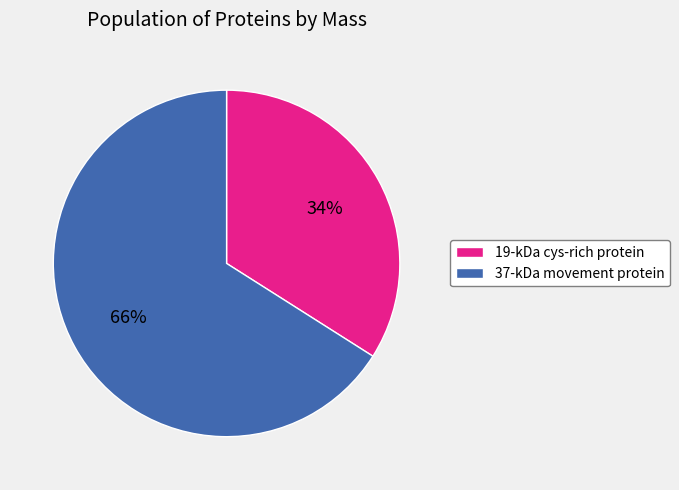

How many slices are in this pie chart?

2